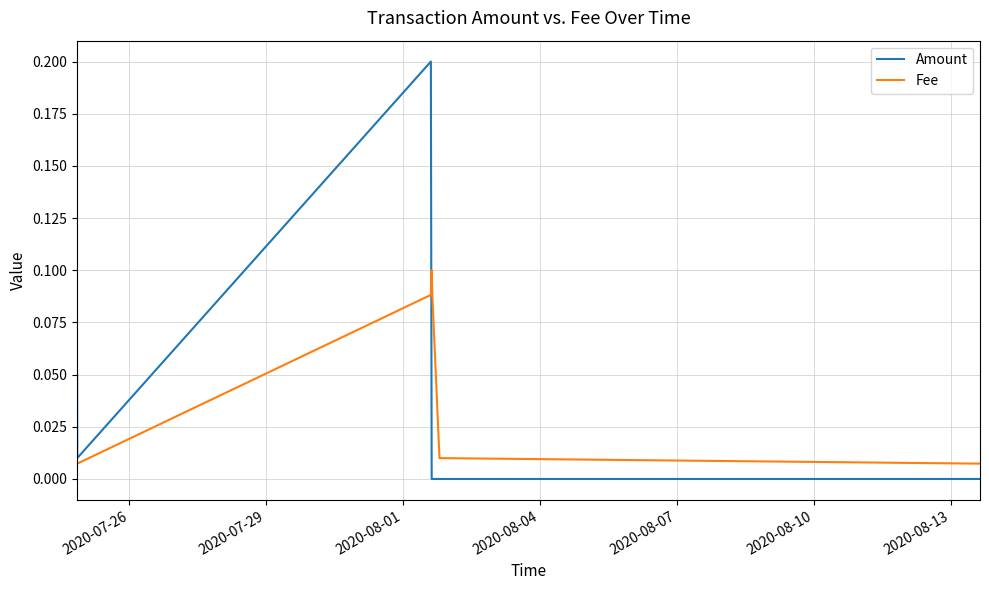

Which series ends up on top after the final intersection of Amount and Fee?

Fee